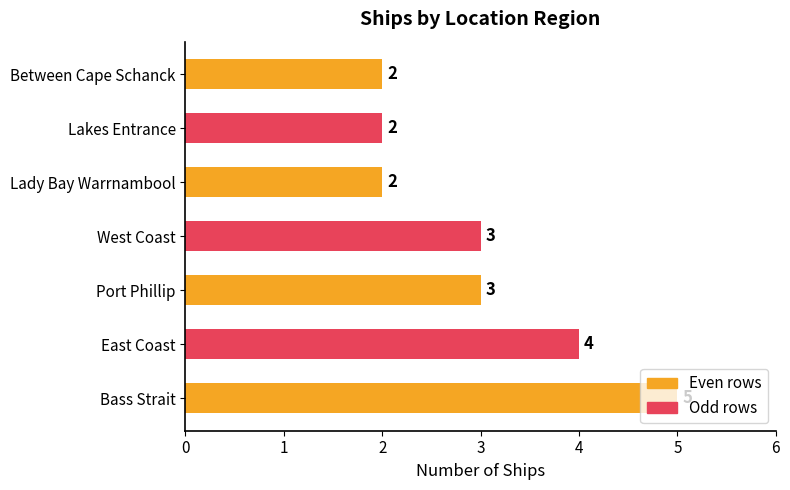

How many data points are less than 3?

3